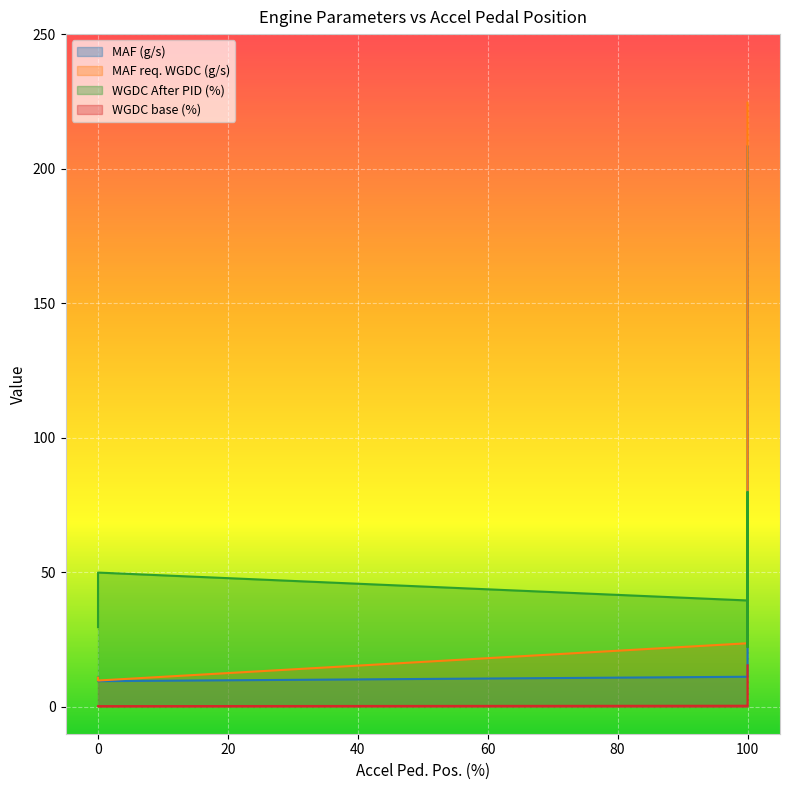

True or false: WGDC base (%) and MAF req. WGDC (g/s) intersect in this chart.

False